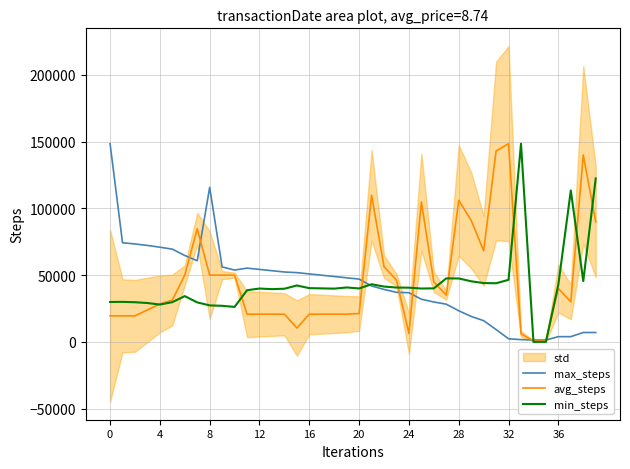

Rank the series at 26 from highest to lowest value.

avg_steps, min_steps, max_steps